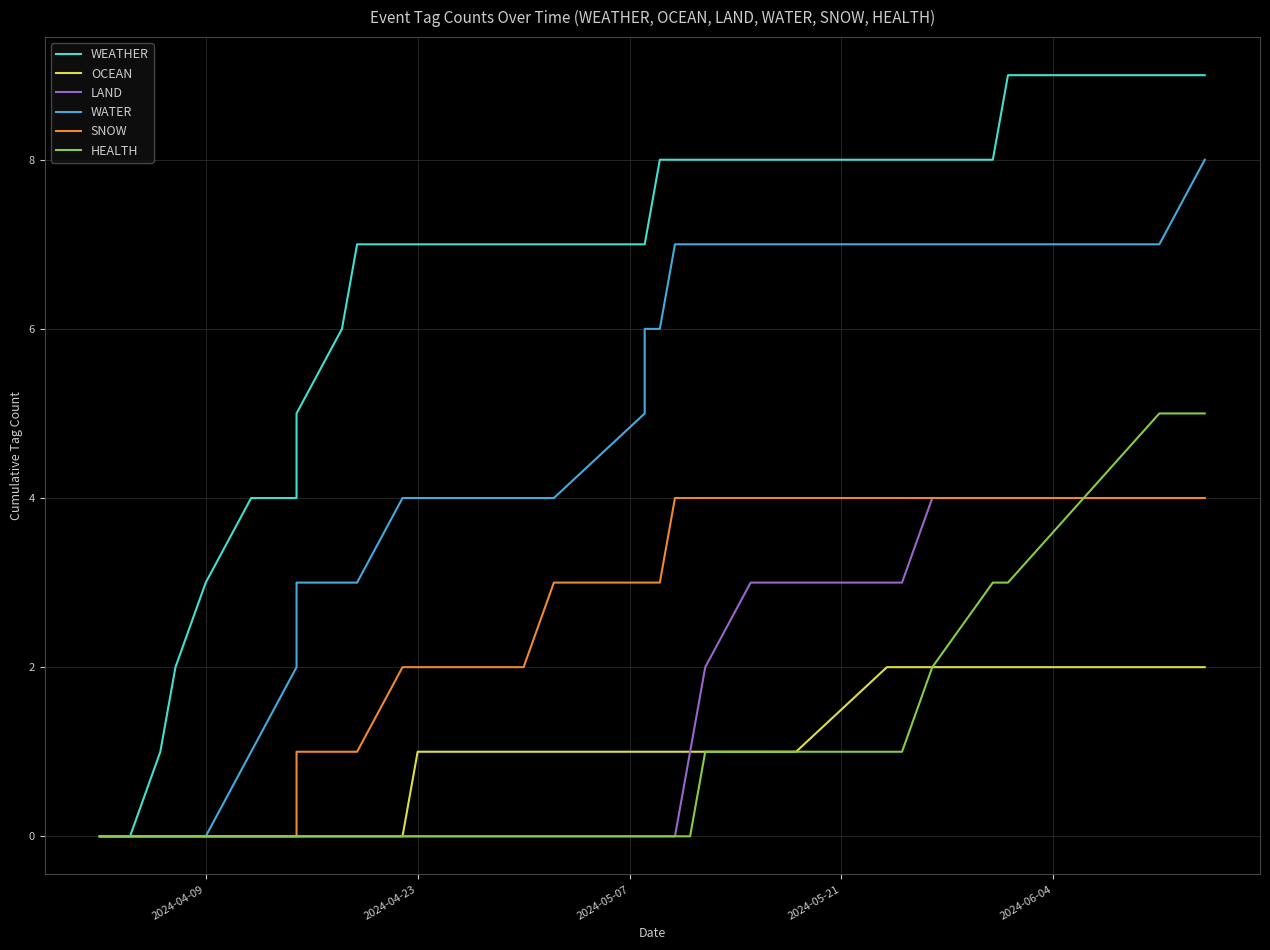

Rank the series by their maximum value, from lowest to highest.

OCEAN, LAND, SNOW, HEALTH, WATER, WEATHER